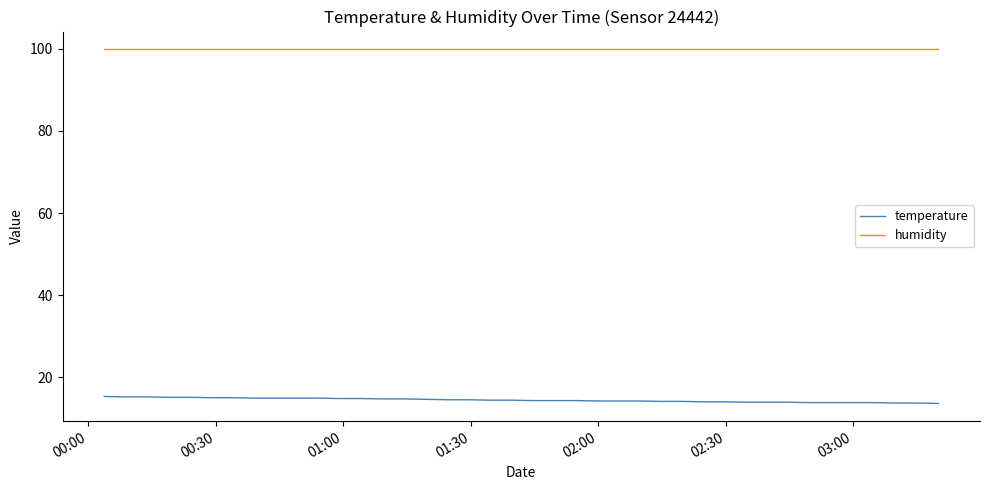

What is the maximum value shown in the chart?

99.9